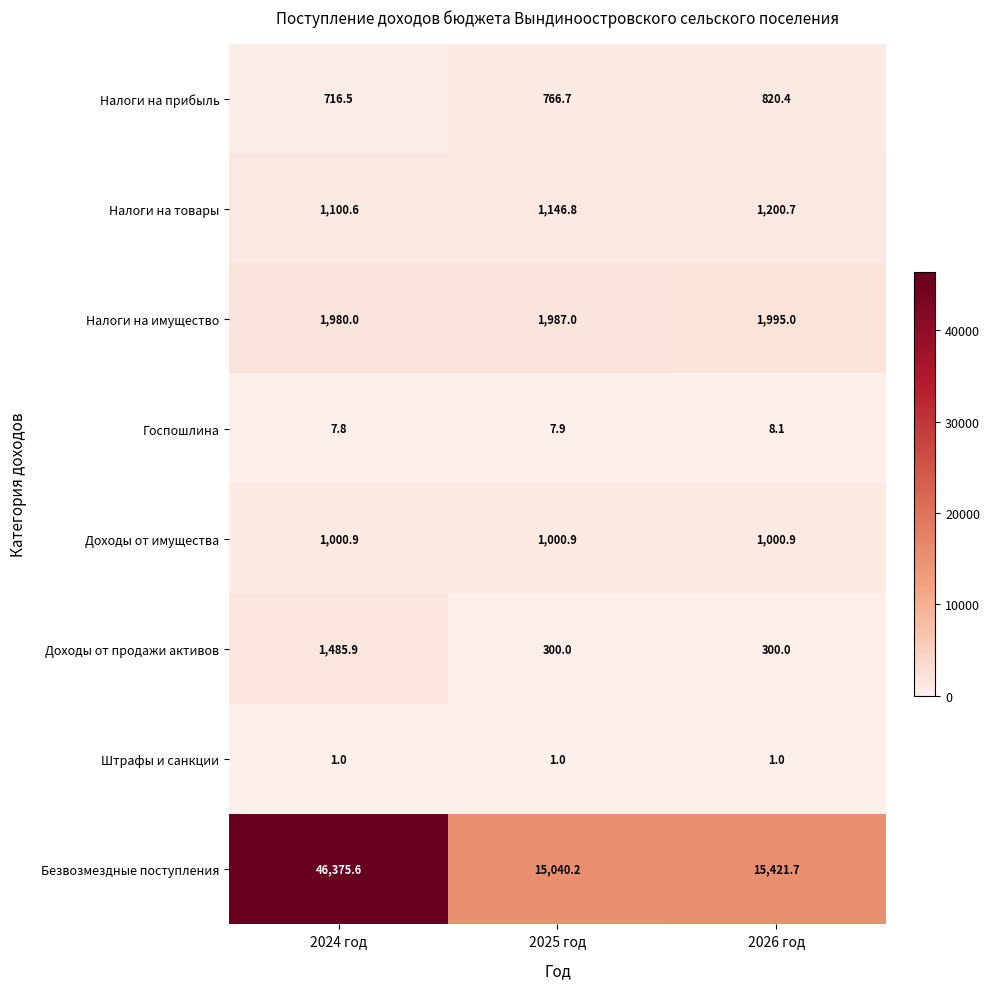

True or false: Штрафы и санкции has a value of 1.4 at 2025 год.

False